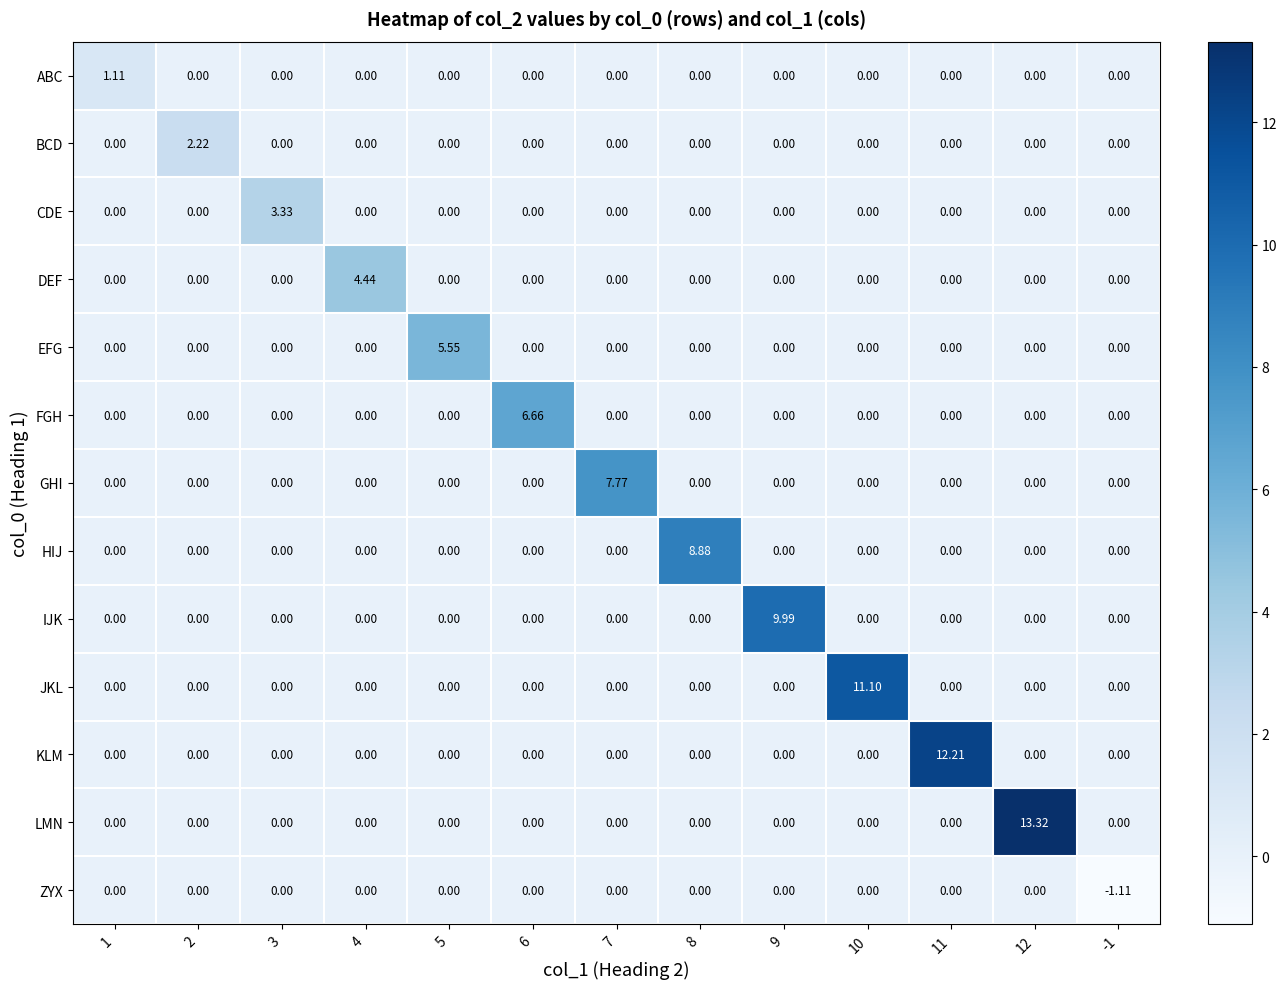

Between 5 and 7, which series saw the biggest shift?

GHI